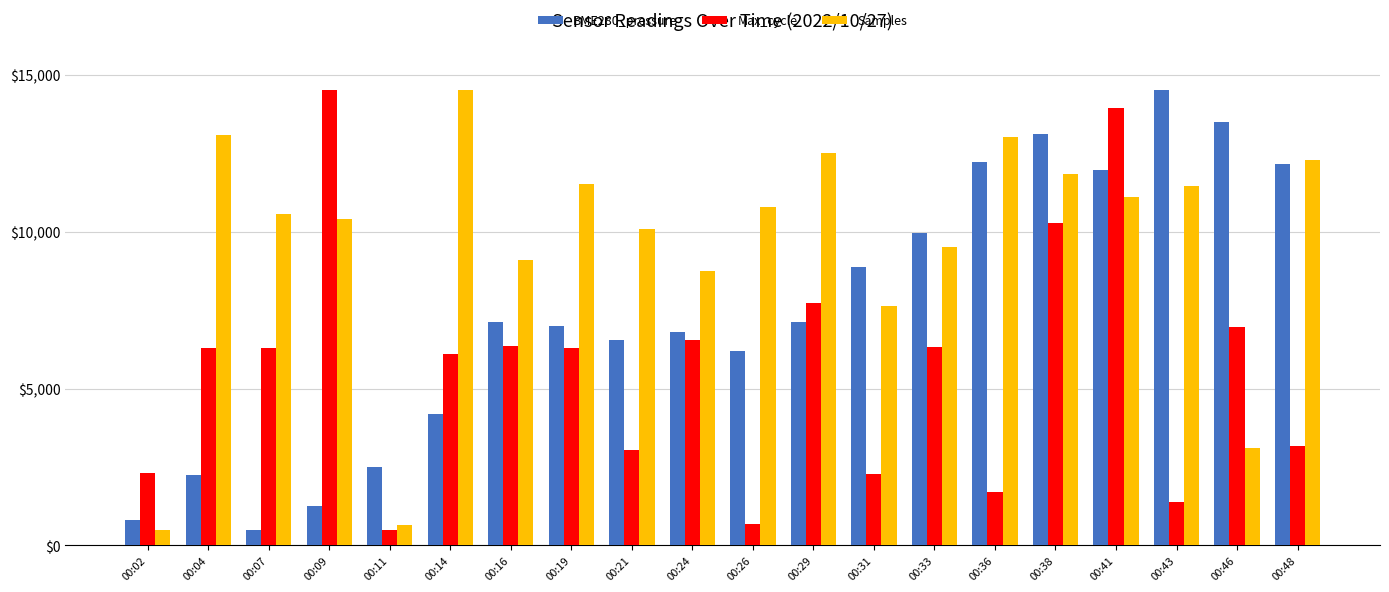

Is the value of Max_cycle at 00:36 greater than the value of Samples at 00:21?

No